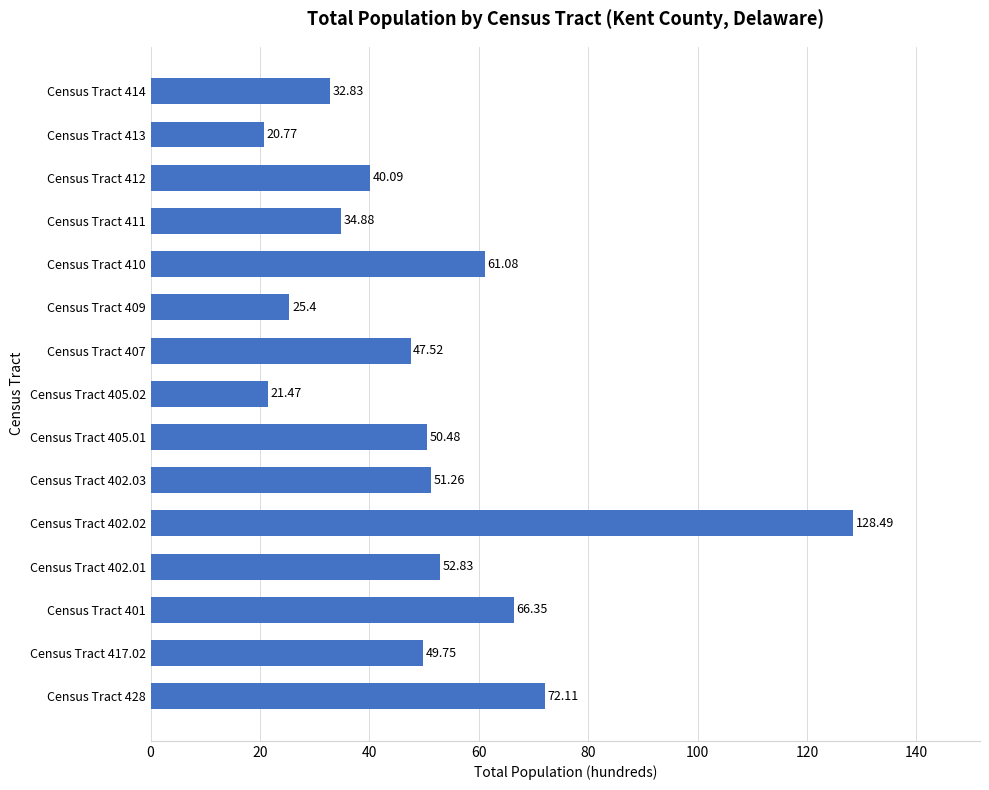

Where is the data nearest to the value 74?

Census Tract 428